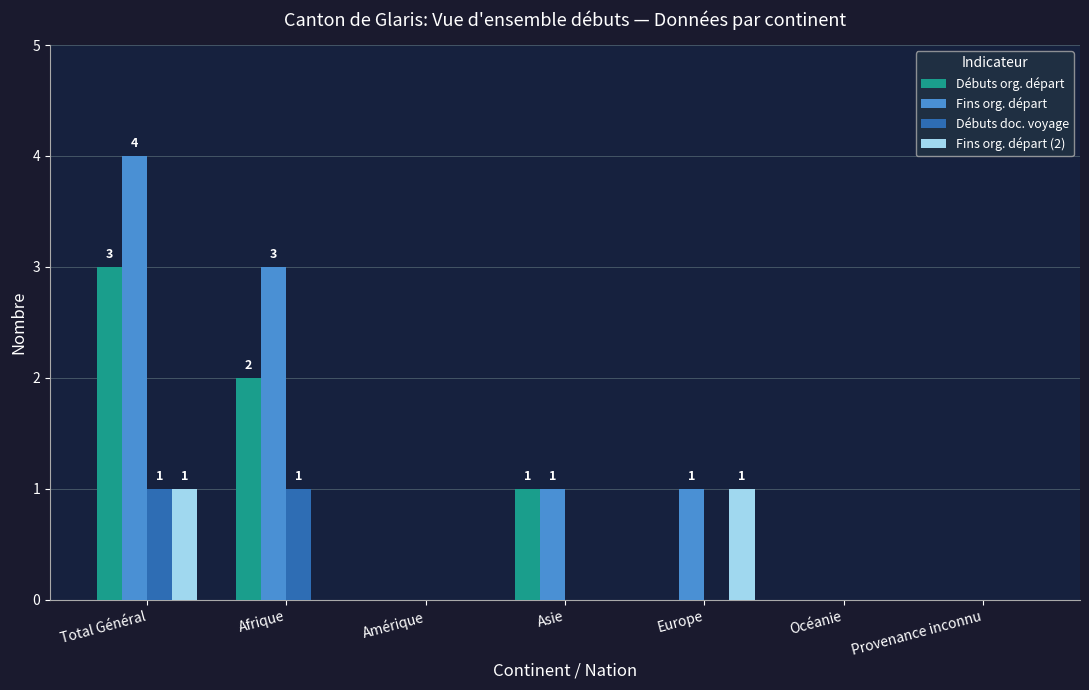

At which category is the sum across all series the highest?

Total Général